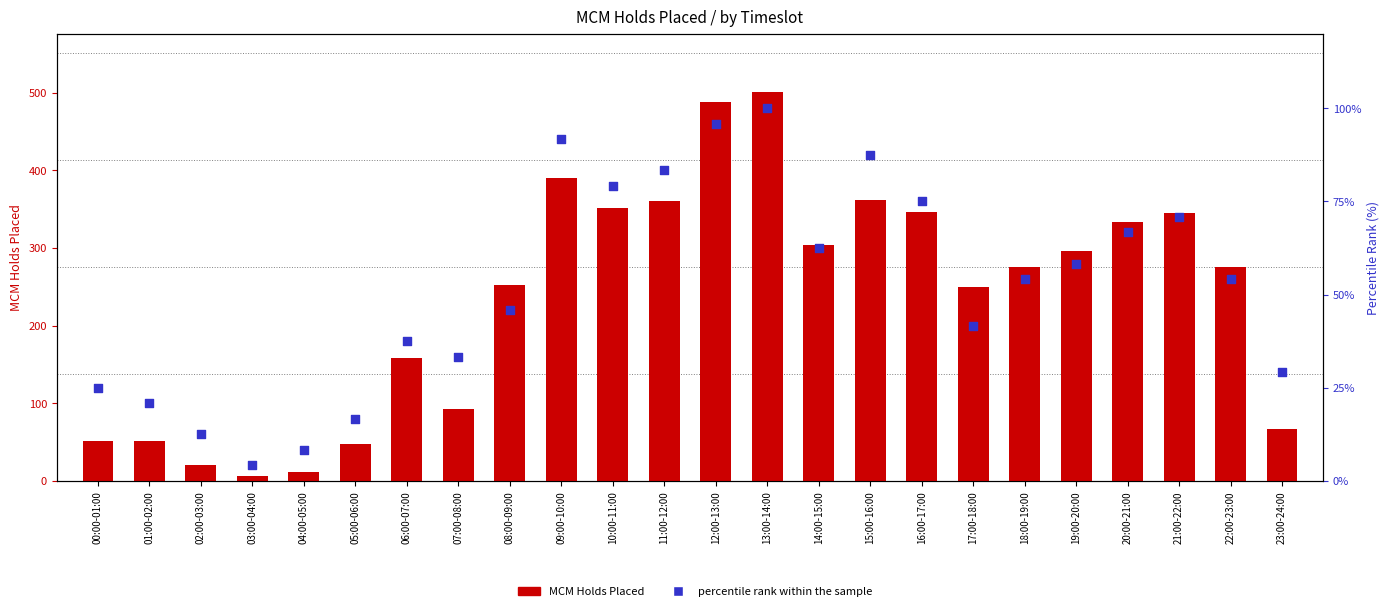

At how many categories does at least one series exceed 396?

2